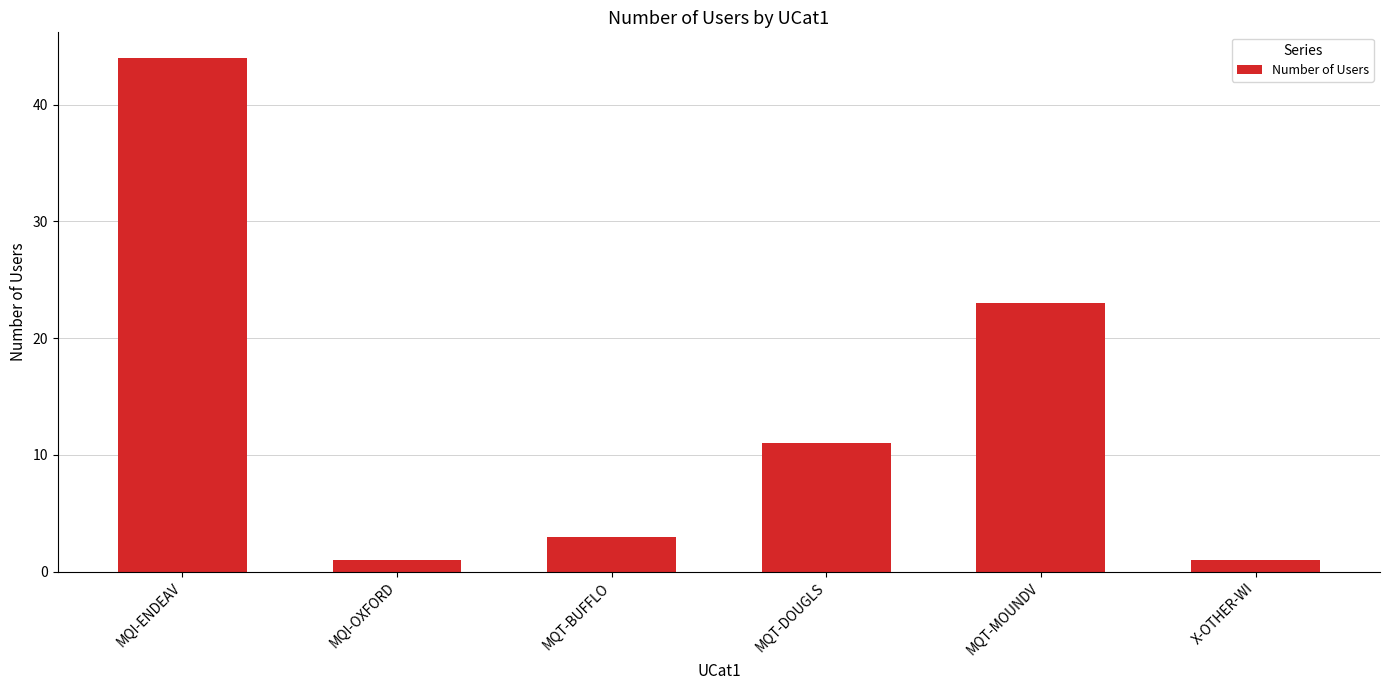

What is the label of the 5th bar from the right?

MQI-OXFORD